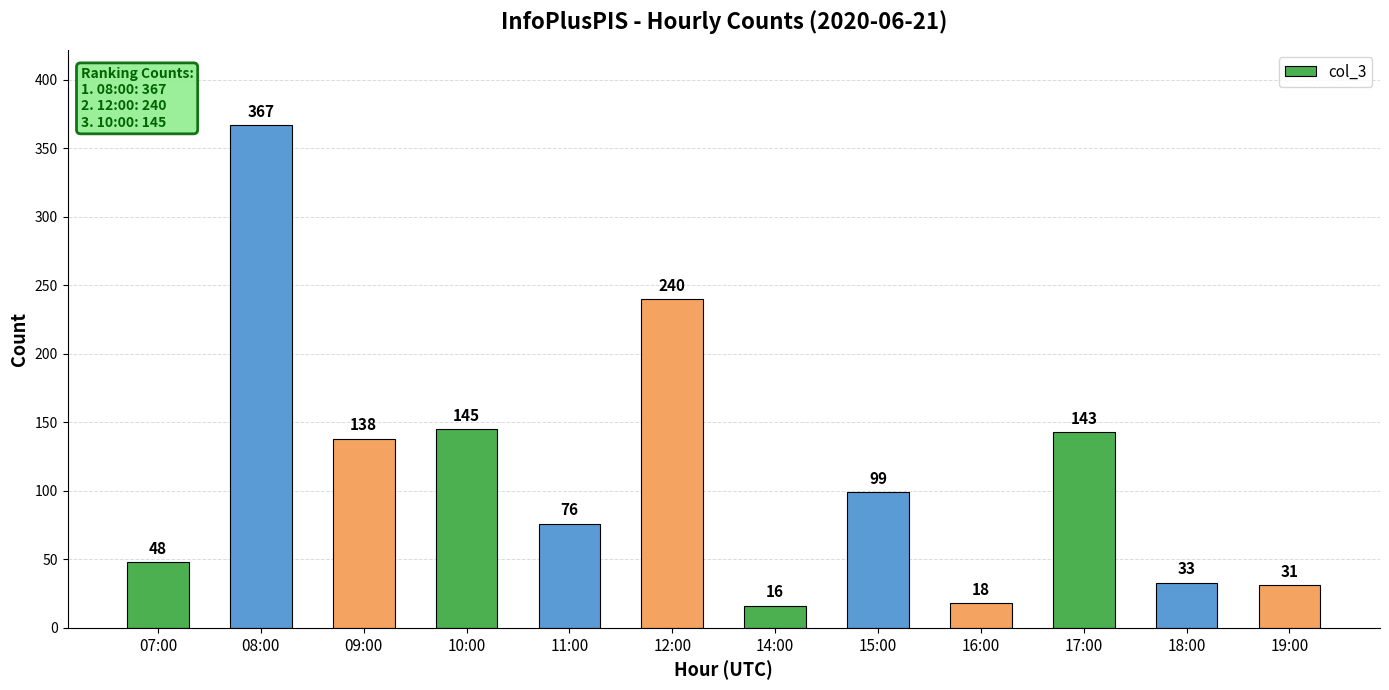

True or false: the data shows 99 at 15:00.

True